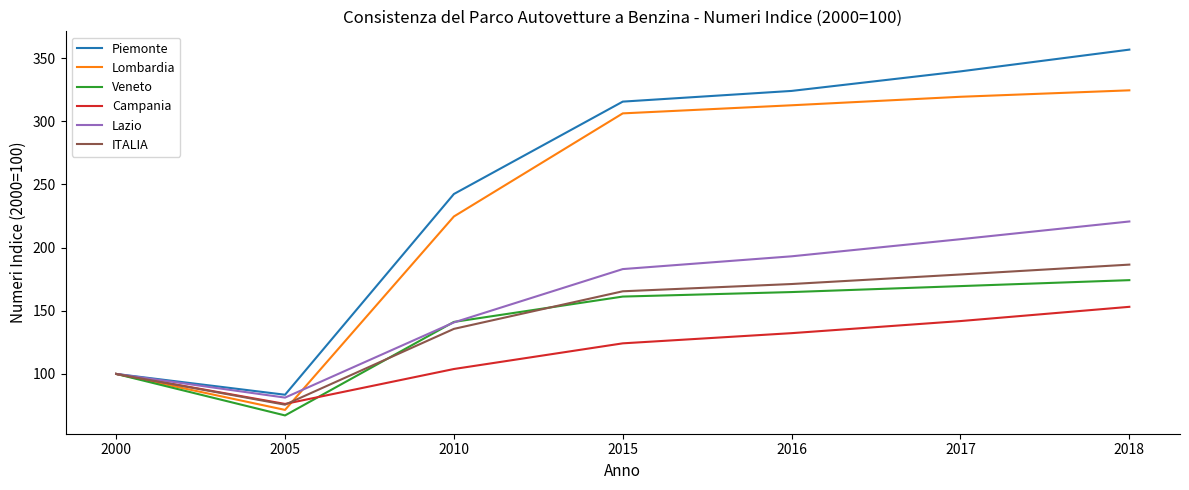

What is the greatest value displayed?

356.8